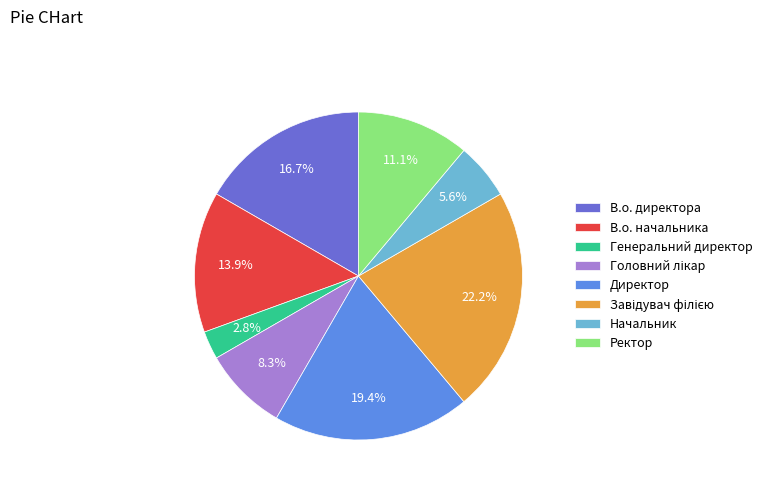

Combined, do Начальник and Ректор account for over 50%?

No